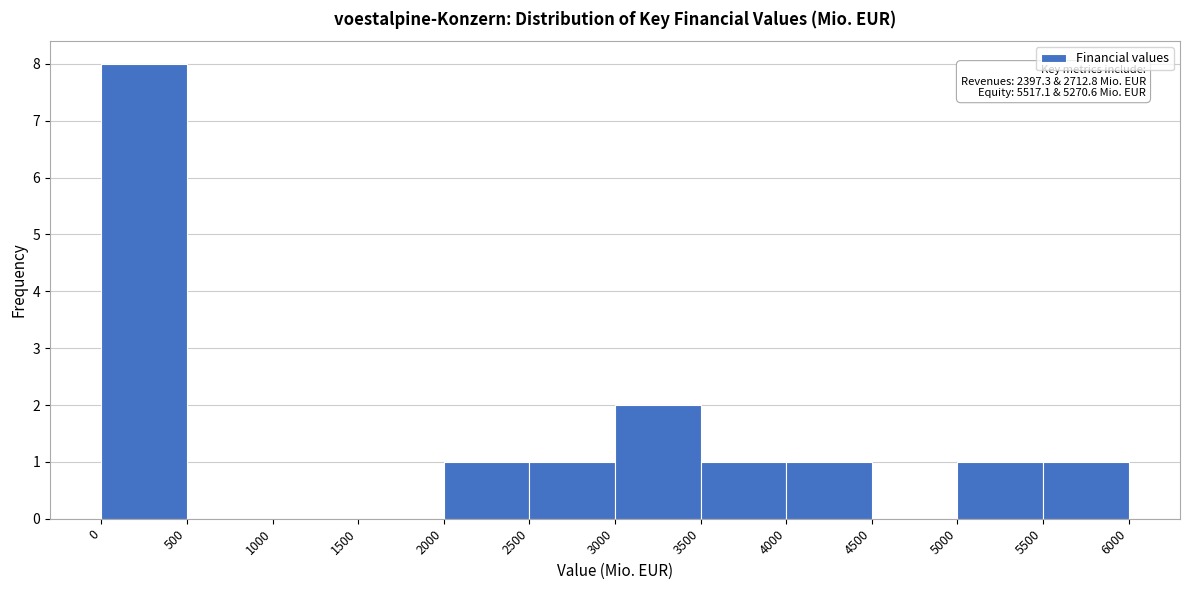

Which range on the x-axis has the tallest bar?

0 to 500